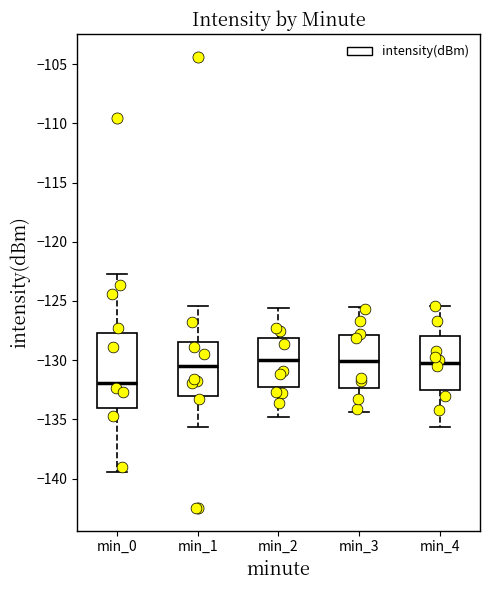

Reading left to right, read every box against the y-axis: the position of its median line, the range the box covers, and the ends of its whiskers. The values are not printed on the chart, so give them approximately, as read against the axis.

min_0: median -132.0, box -134.0 to -127.5, whiskers -139.5 to -122.5
min_1: median -130.5, box -133.0 to -128.5, whiskers -135.5 to -125.5
min_2: median -130.0, box -132.0 to -128.0, whiskers -135.0 to -125.5
min_3: median -130.0, box -132.5 to -128.0, whiskers -134.5 to -125.5
min_4: median -130.0, box -132.5 to -128.0, whiskers -135.5 to -125.5